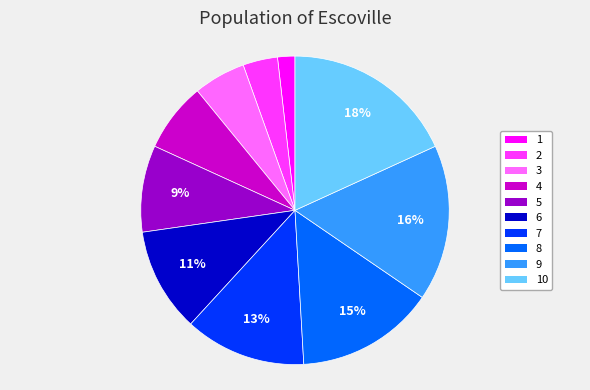

To the nearest percent, what is the difference between the largest and smallest slice percentages?

16%